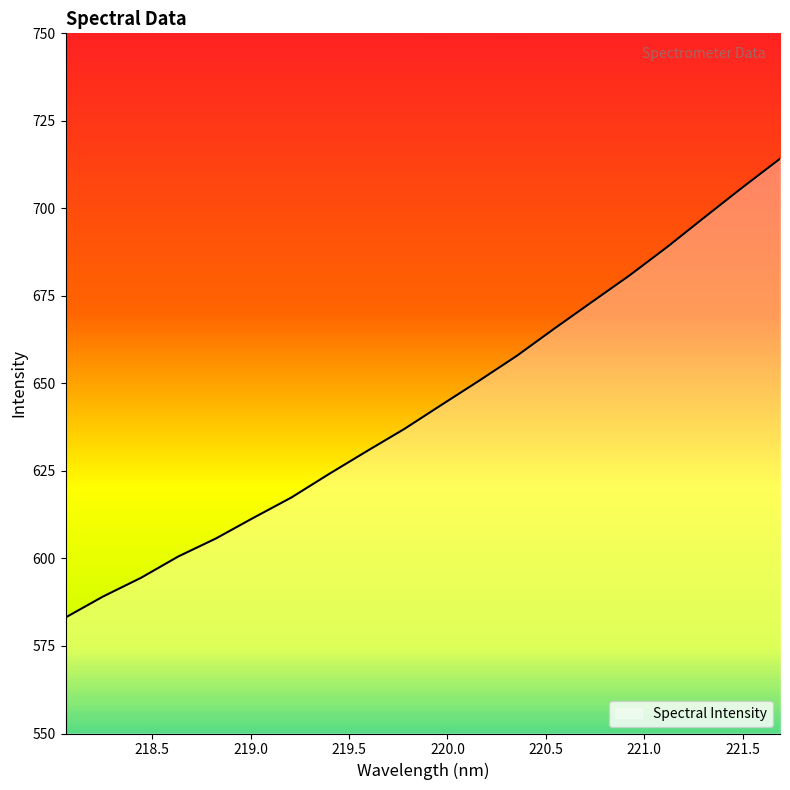

What is the difference between the maximum and minimum values?

131.0